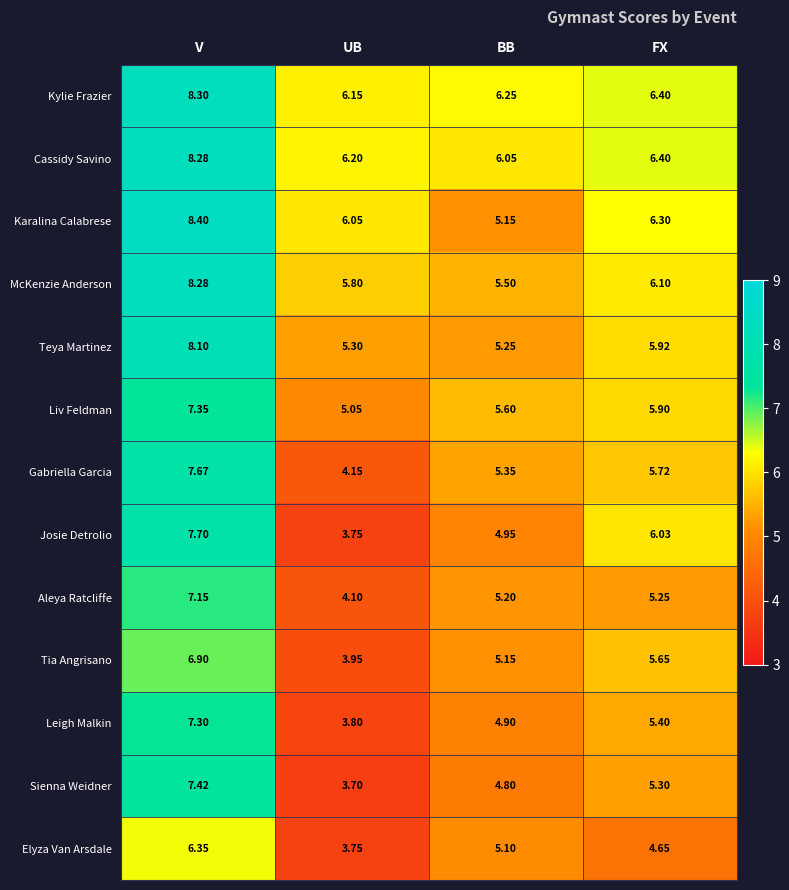

Rank the categories by Josie Detrolio value from lowest to highest.

UB, BB, FX, V